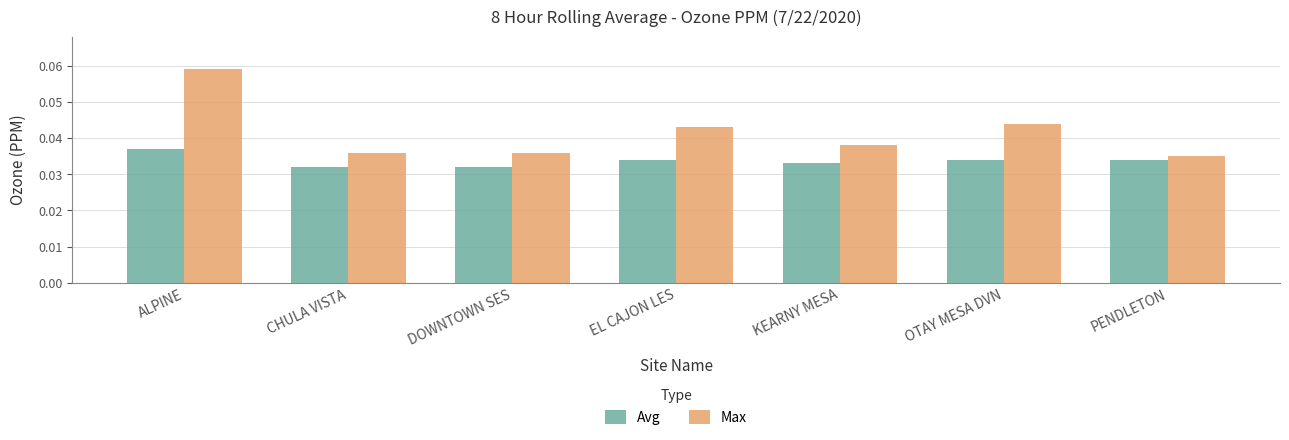

Rank the series at EL CAJON LES from lowest to highest value.

Avg, Max